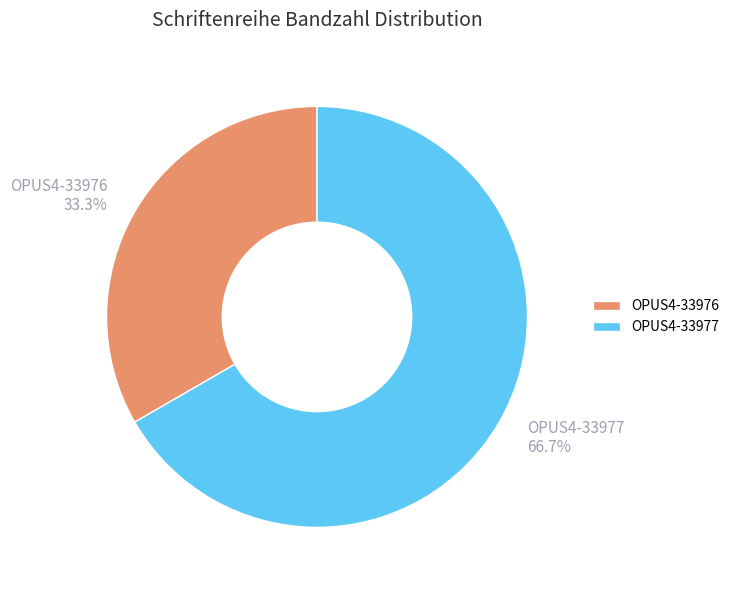

To the nearest percent, what is the average slice percentage?

50%